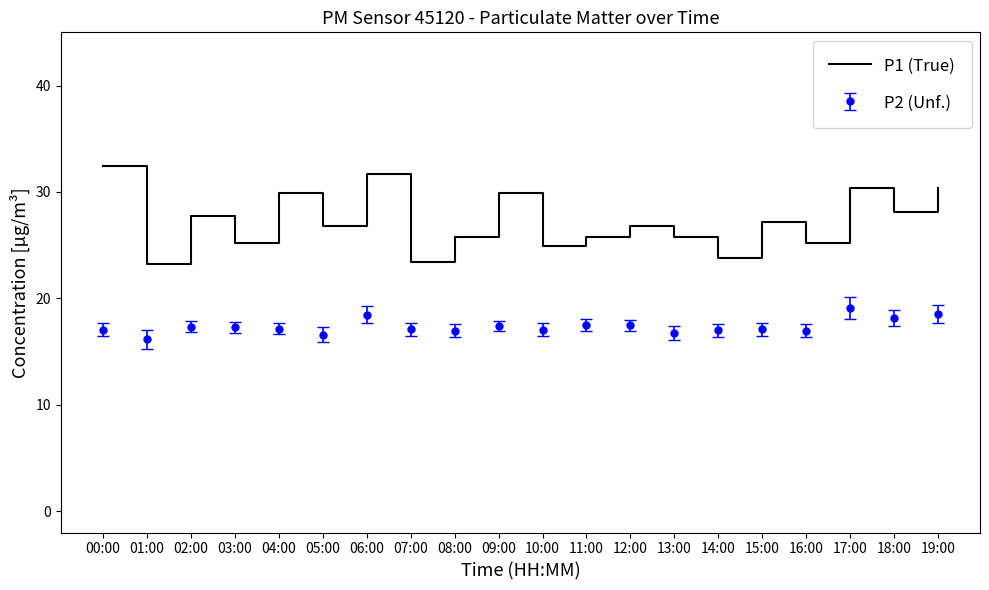

Is it true that P1 (True) equals 26.8 at 12:00?

True